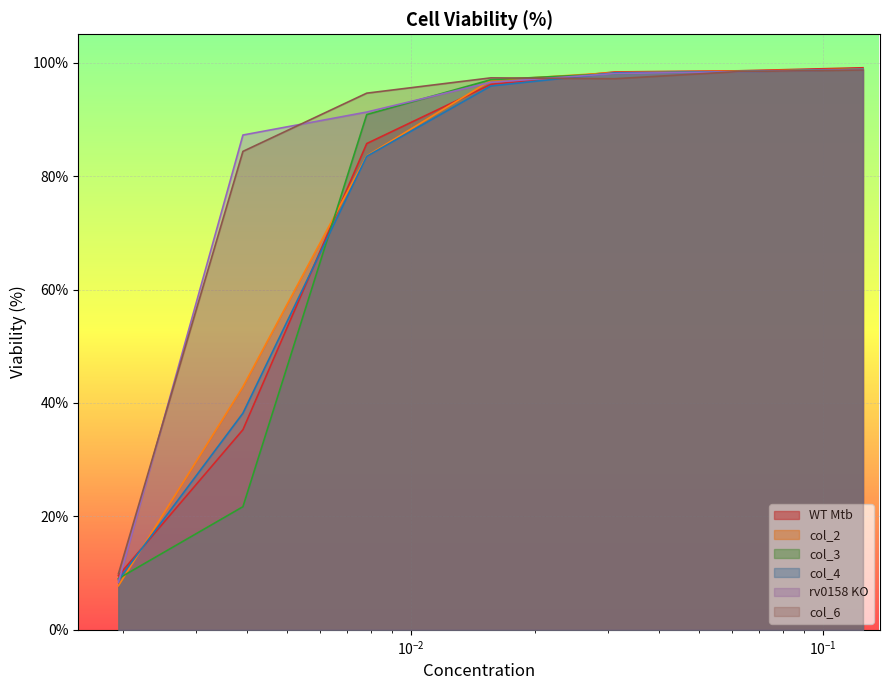

Rank the series by their maximum value, from lowest to highest.

col_6, col_4, rv0158 KO, col_3, col_2, WT Mtb